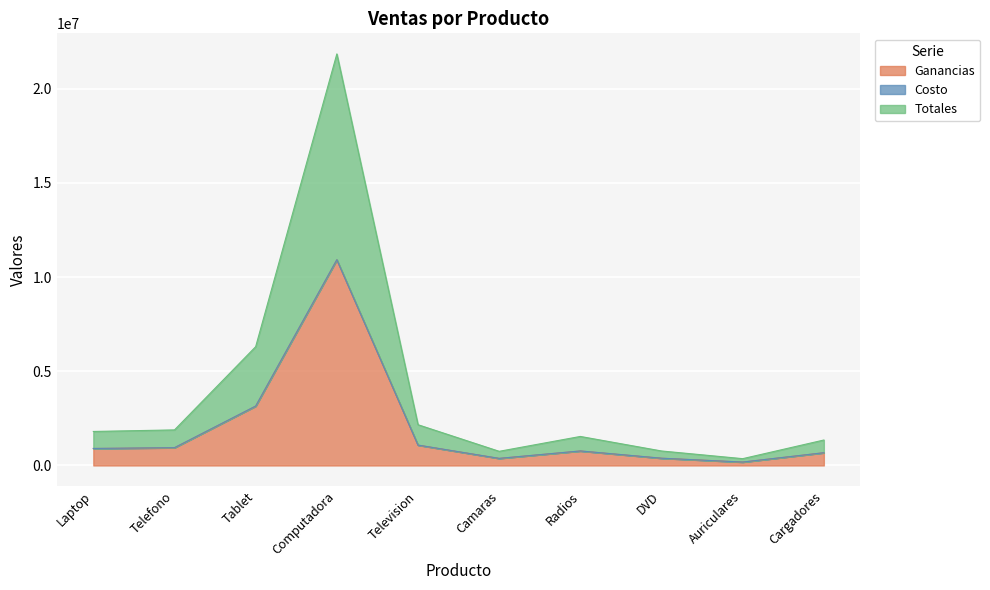

Which category has the highest value in the Ganancias series?

Computadora